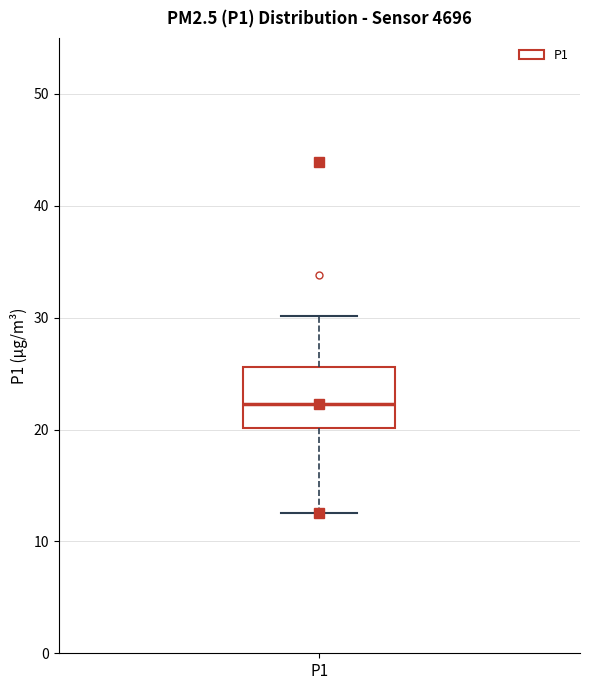

Transcribe this box plot: give where the median line is, the range the box spans, and where the two whiskers end, as read against the y-axis. The values are not printed on the chart, so give them approximately, as read against the axis.

median 22, box 20 to 26, whiskers 13 to 30